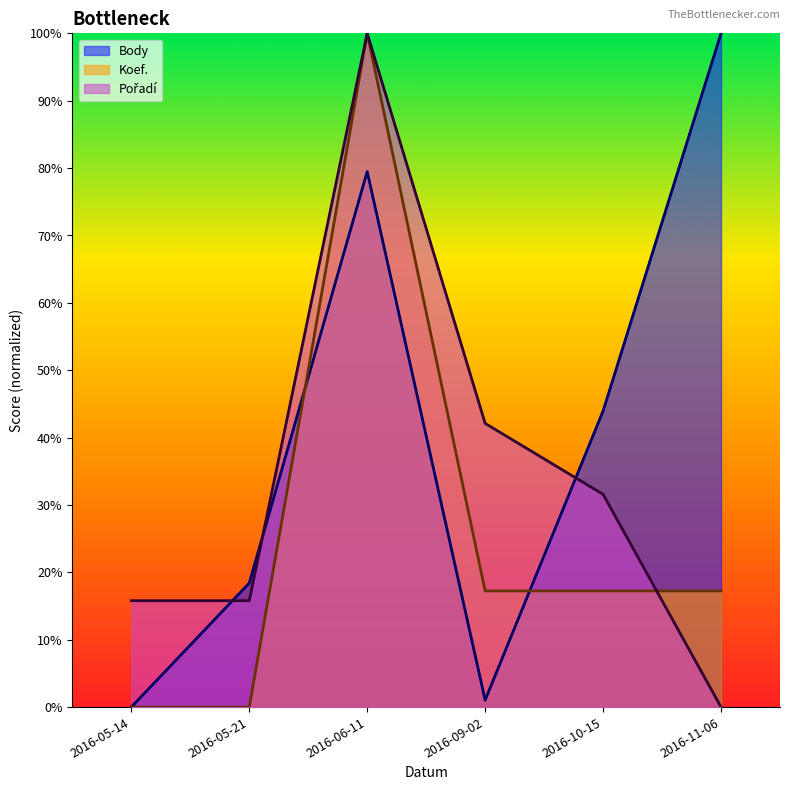

At which category does Body reach its first local peak?

2016-06-11